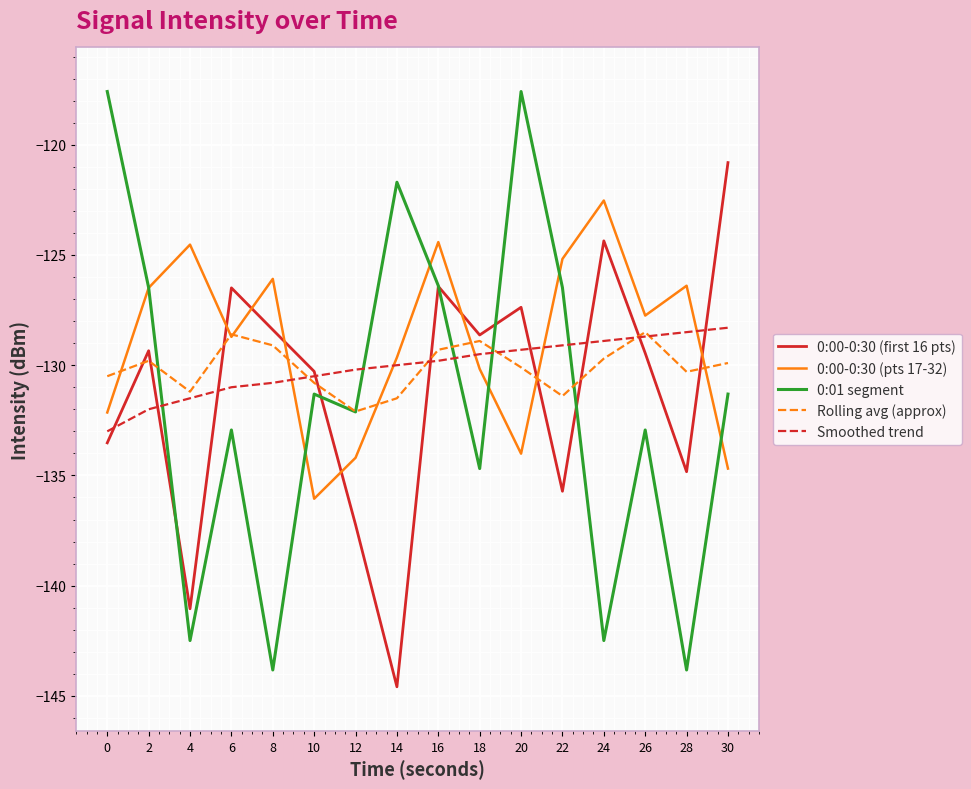

Which series ends up on top after the final intersection of 0:00-0:30 (pts 17-32) and 0:00-0:30 (first 16 pts)?

0:00-0:30 (first 16 pts)